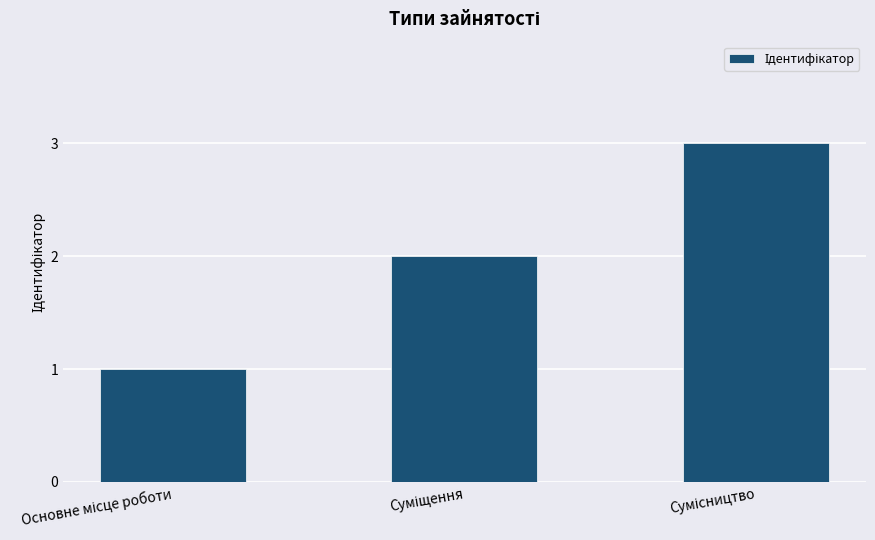

What is the average value?

2